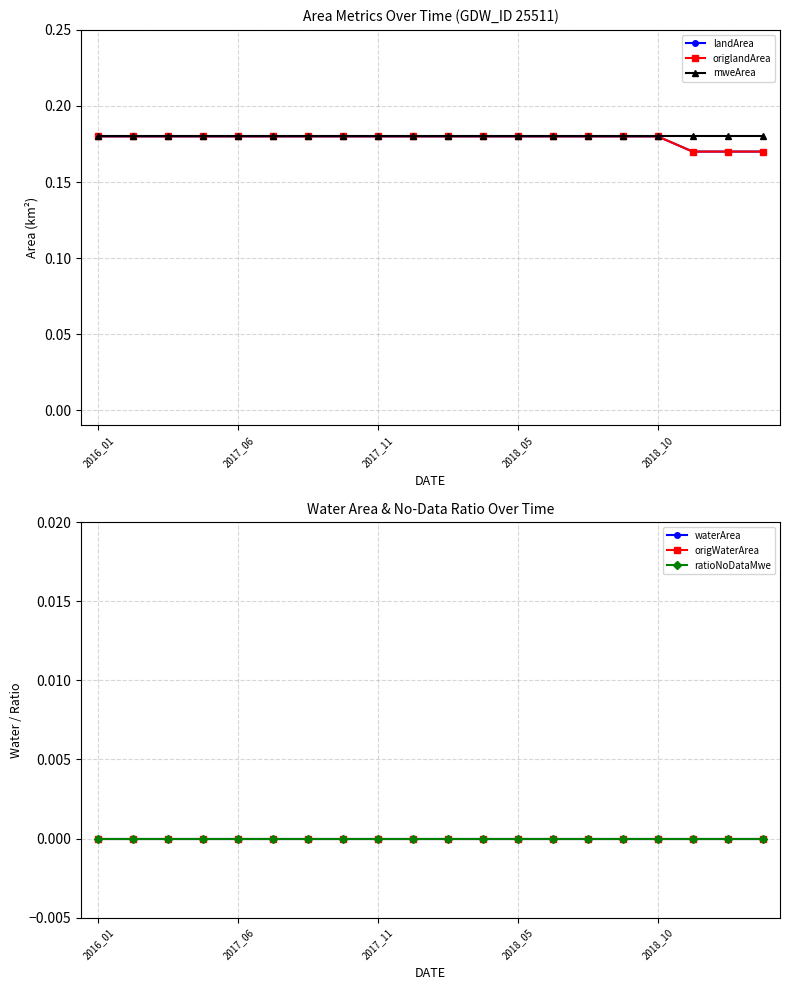

Rank the series by their maximum value, from highest to lowest.

landArea, origlandArea, mweArea, waterArea, origWaterArea, ratioNoDataMwe